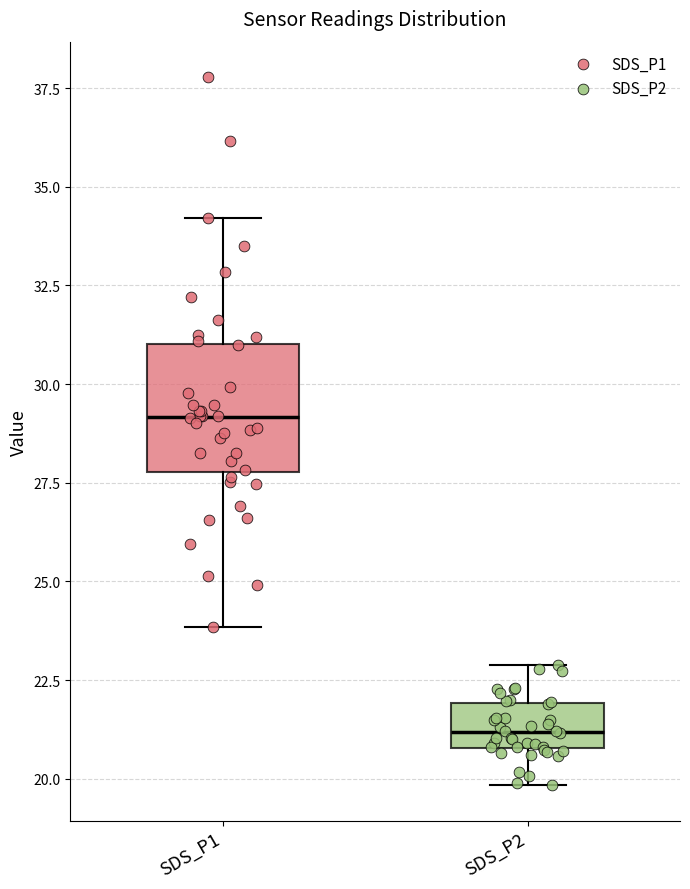

Which box has the highest median line?

SDS_P1